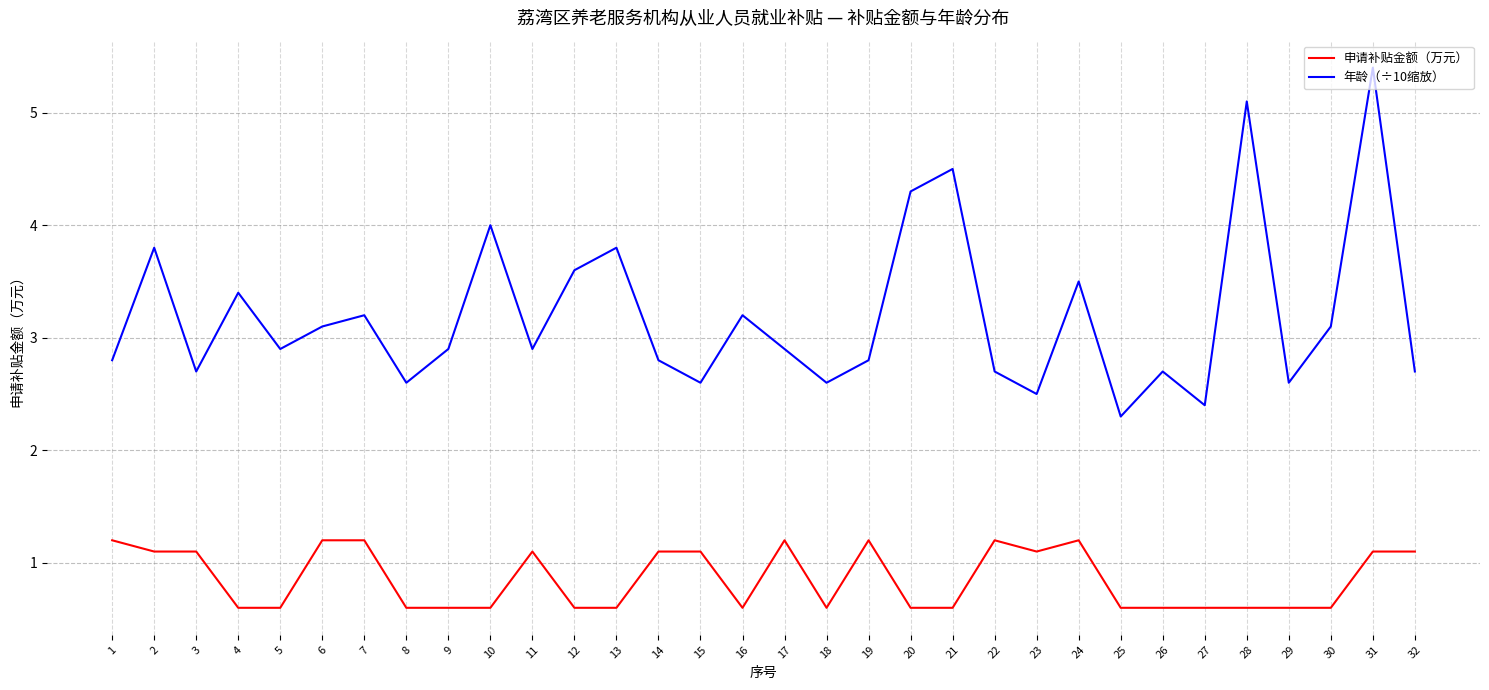

At which category is the sum across all series the highest?

31